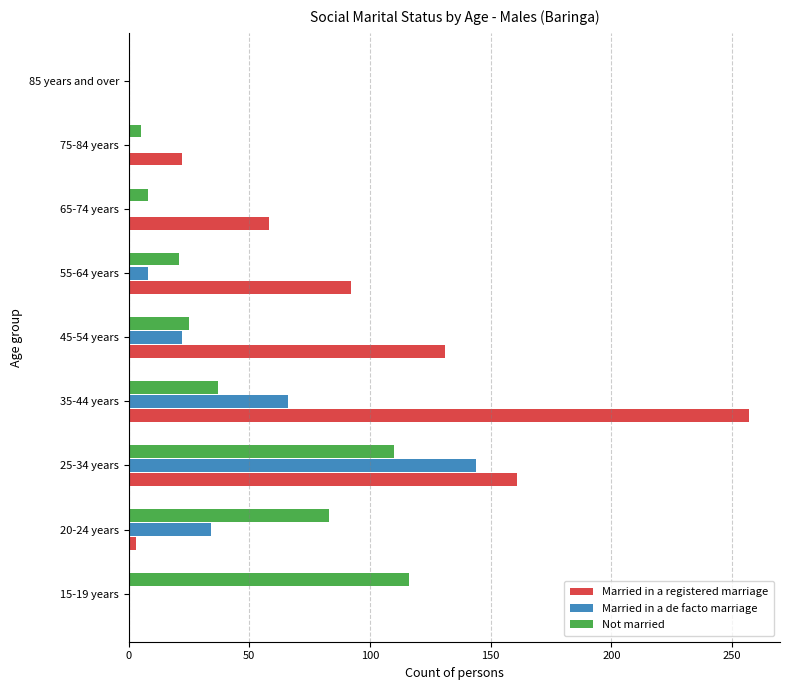

Between 15-19 years and 65-74 years, which series saw the biggest shift?

Not married